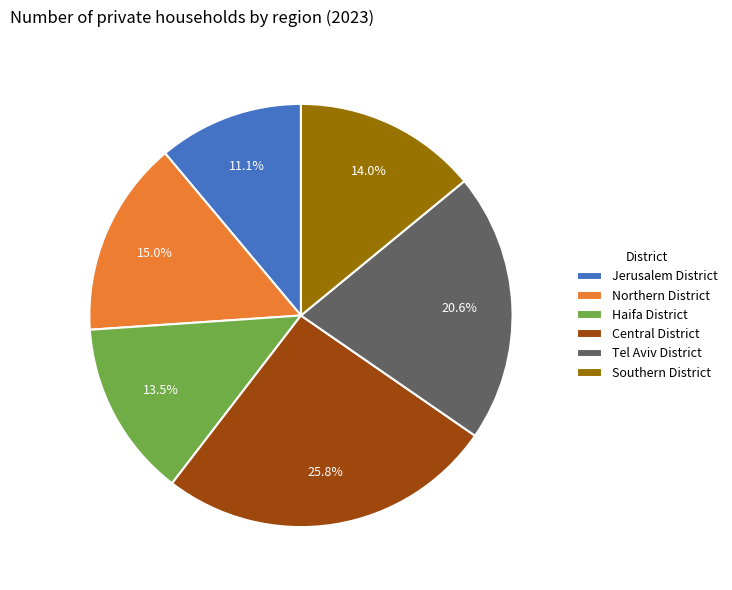

To the nearest percent, what is the combined percentage of Southern District and Tel Aviv District?

35%